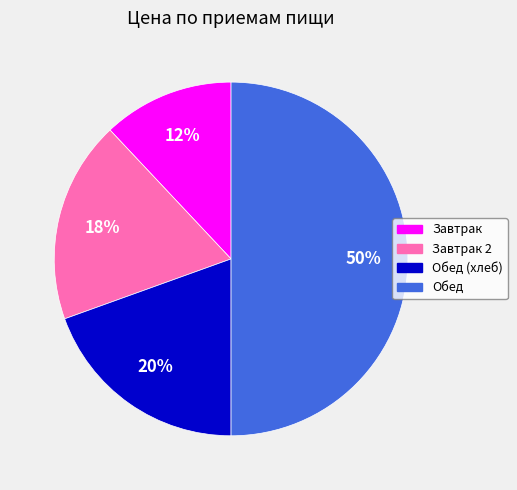

To the nearest percent, what is the difference between the largest and smallest slice percentages?

38%